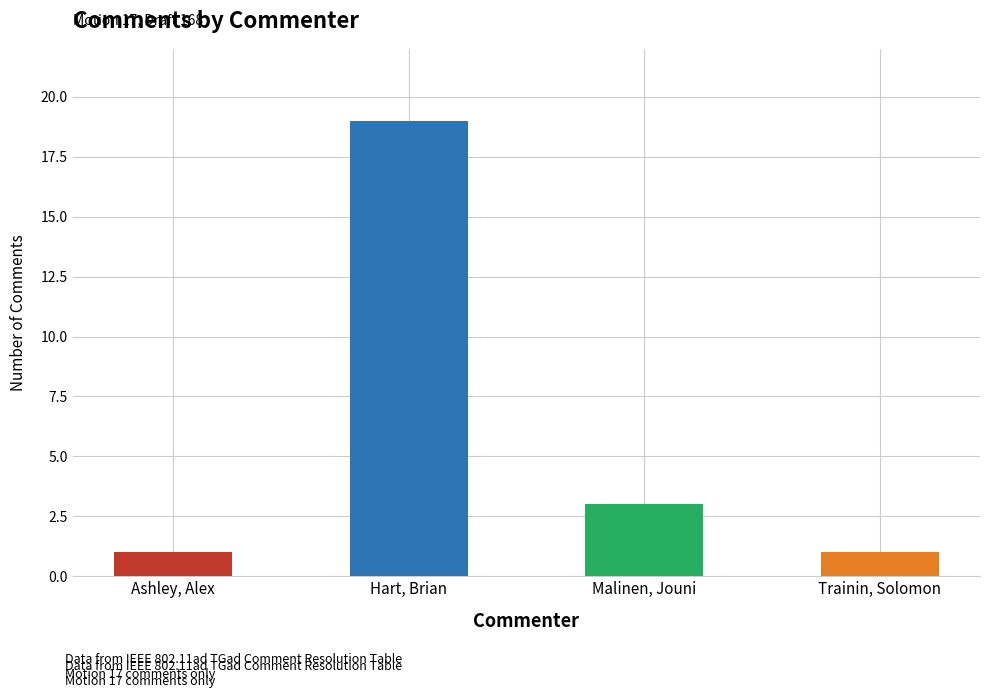

Rank the categories by value from lowest to highest.

Ashley, Alex, Trainin, Solomon, Malinen, Jouni, Hart, Brian